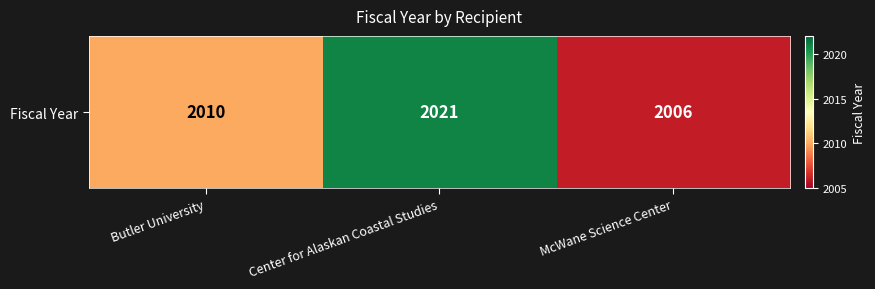

Rank the categories by value from highest to lowest.

Center for Alaskan Coastal Studies, Butler University, McWane Science Center